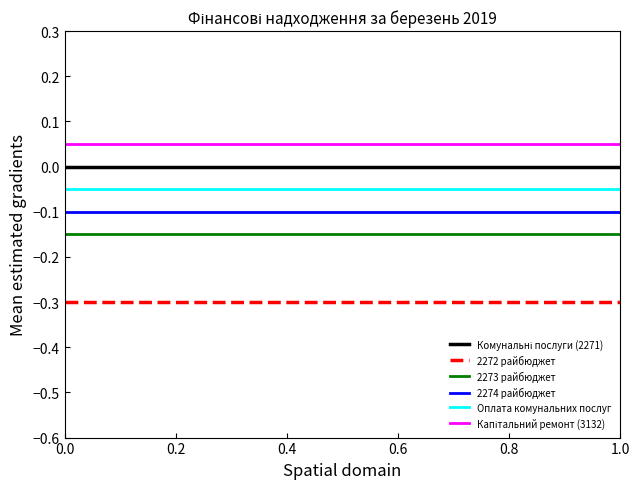

What is the smallest value displayed?

-0.3